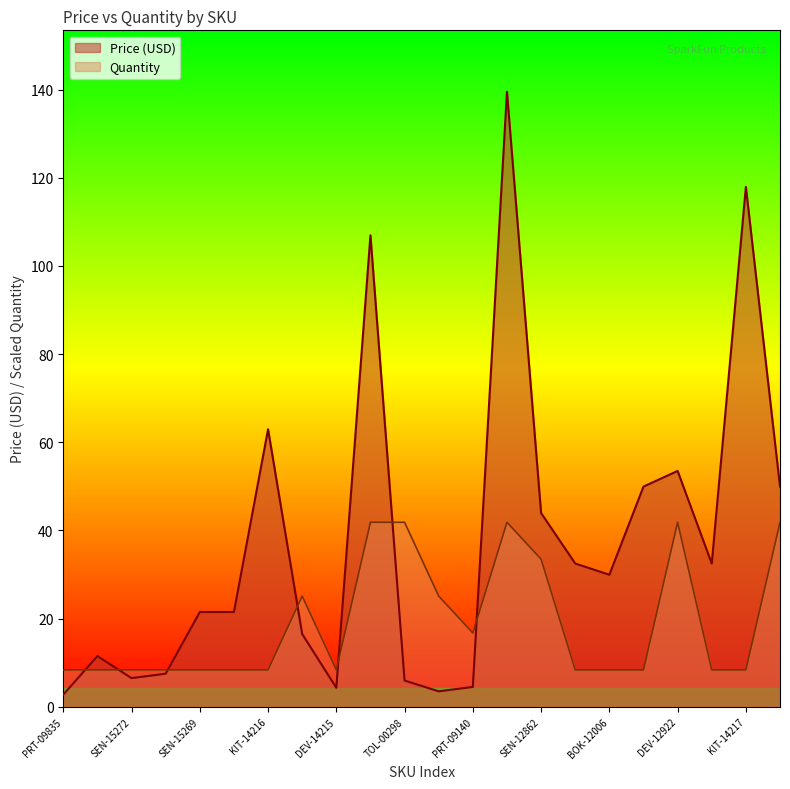

Reading left to right, what are all the values shown in this chart?

Price (USD): PRT-09835=2.8	SEN-15271=11.5	SEN-15272=6.5	SEN-15289=7.5	SEN-15269=21.5	DEV-15162=21.5	KIT-14216=63.0	DEV-14336=16.5	DEV-14215=4.3	KIT-15267=107.0	TOL-00298=6.0	PRT-12978=3.5	PRT-09140=4.5	ROB-12649=139.5	SEN-12862=44.0	BOK-13313=32.5	BOK-12006=29.9	KIT-14715=50.0	DEV-12922=53.5	BOK-14326=32.5	KIT-14217=118.0	KIT-14542=50.0
Quantity: PRT-09835=8.4	SEN-15271=8.4	SEN-15272=8.4	SEN-15289=8.4	SEN-15269=8.4	DEV-15162=8.4	KIT-14216=8.4	DEV-14336=25.1	DEV-14215=8.4	KIT-15267=41.9	TOL-00298=41.9	PRT-12978=25.1	PRT-09140=16.7	ROB-12649=41.9	SEN-12862=33.5	BOK-13313=8.4	BOK-12006=8.4	KIT-14715=8.4	DEV-12922=41.9	BOK-14326=8.4	KIT-14217=8.4	KIT-14542=41.9